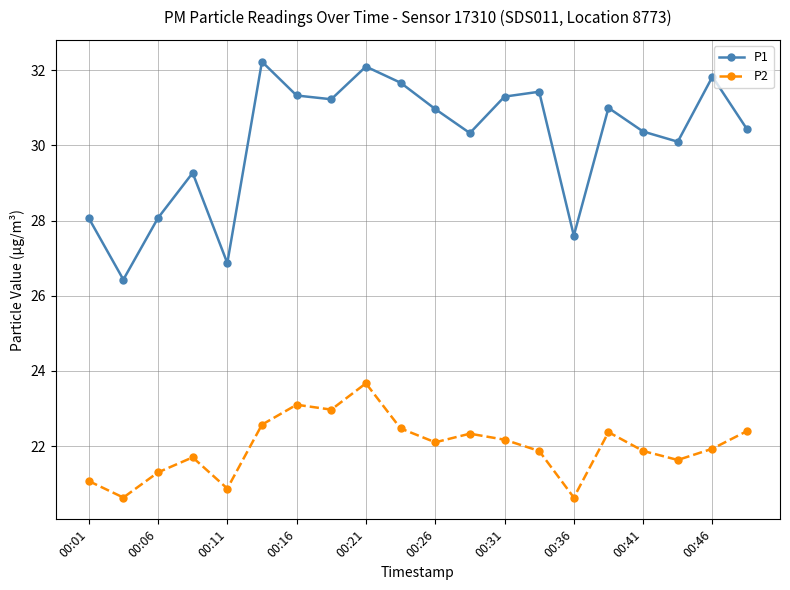

Which series has the largest total across all categories?

P1